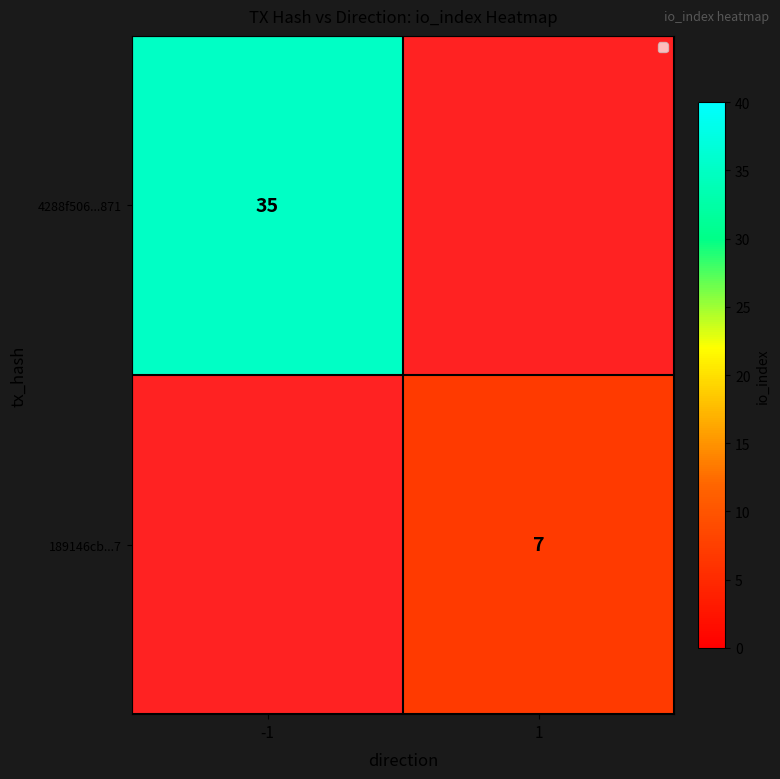

The value of 189146cb...7 at 1 is 3. True or false?

False